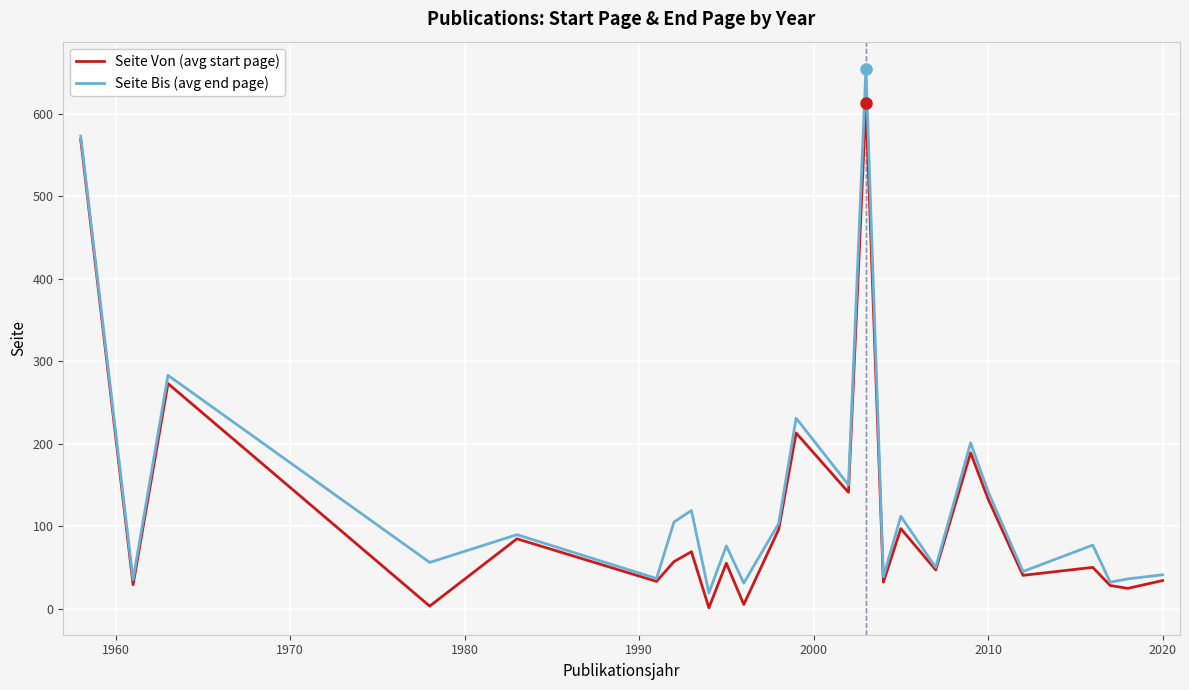

Rank the series by their maximum value, from highest to lowest.

Seite Bis (avg end page), Seite Von (avg start page)